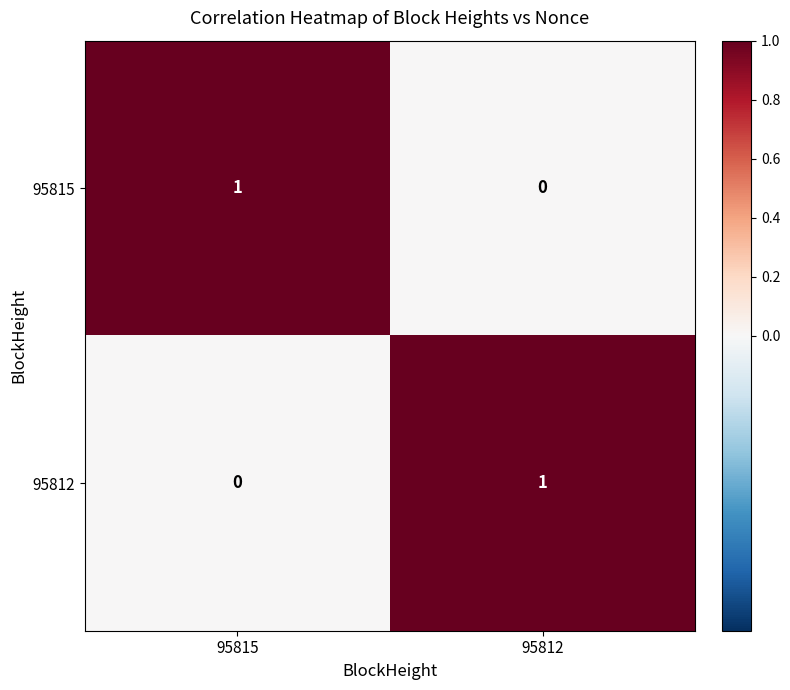

Rank the categories by 95815 value from lowest to highest.

95812, 95815